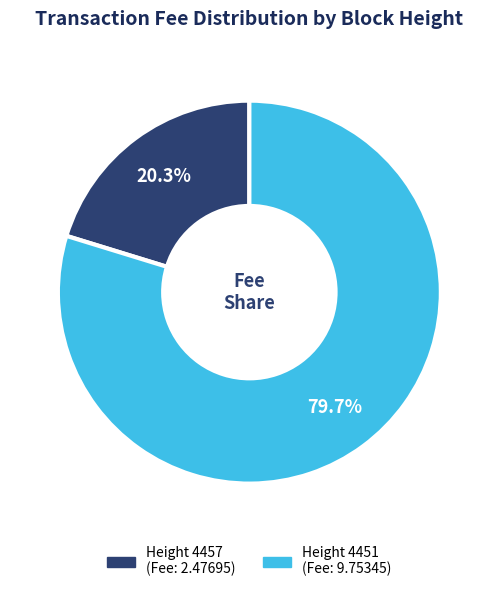

Is there a majority slice in this chart?

Yes